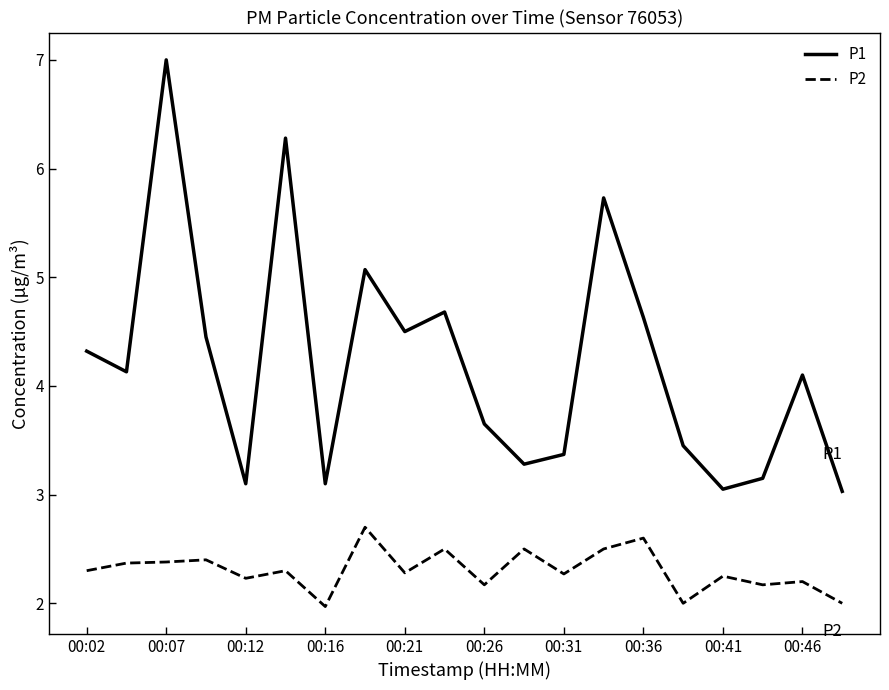

What is the maximum value for P1?

7.0